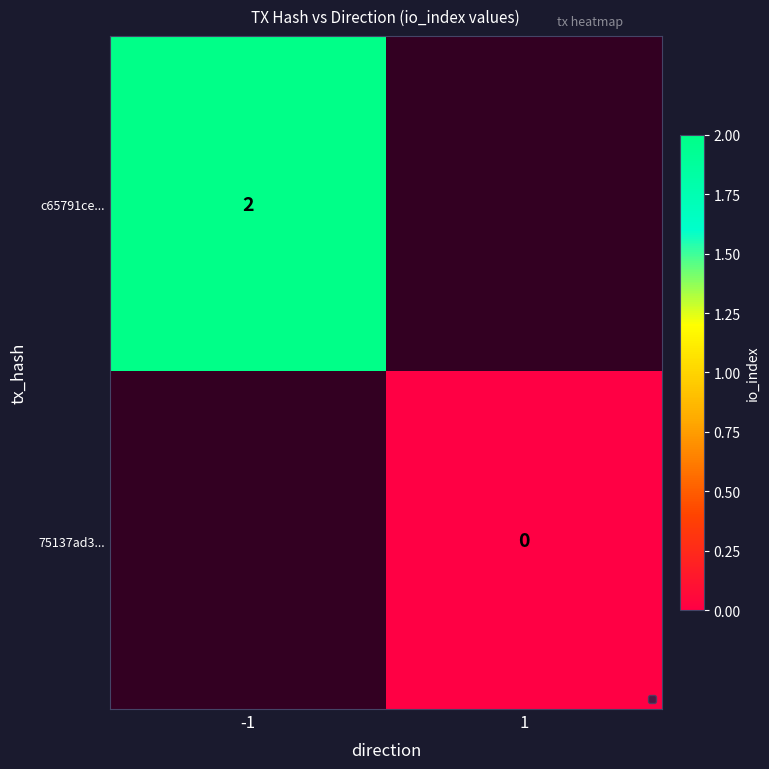

Is the value of 75137ad3... at 1 greater than the value of c65791ce... at -1?

No